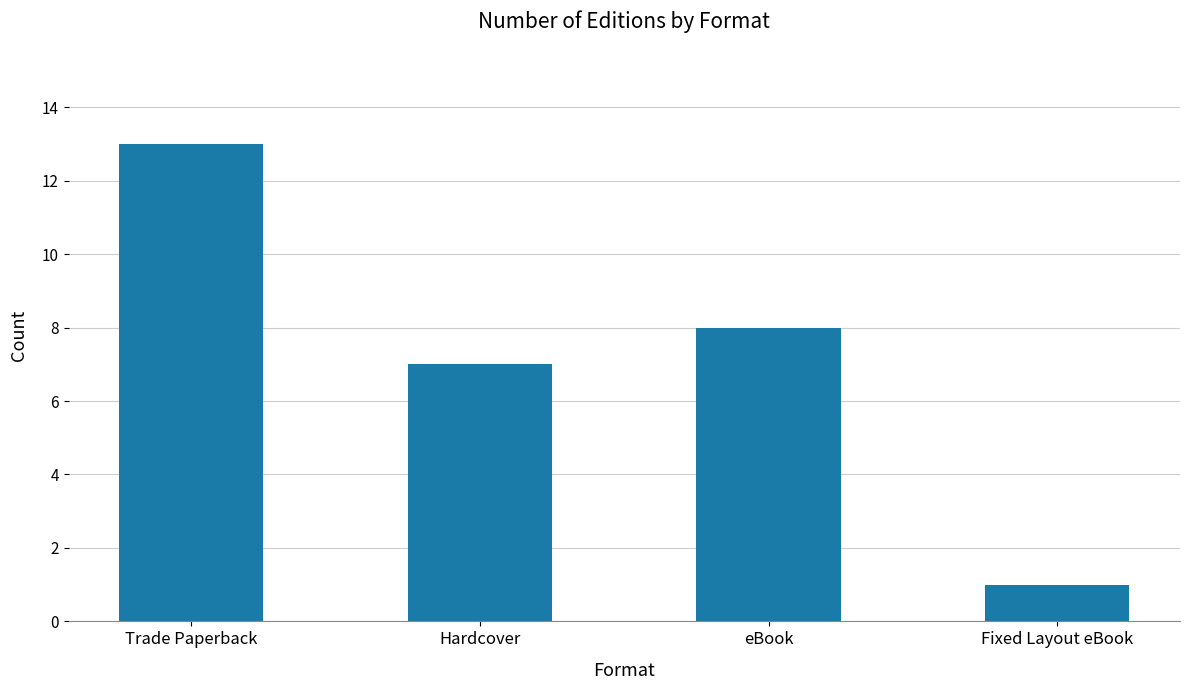

Between Trade Paperback and Hardcover, which is larger?

Trade Paperback